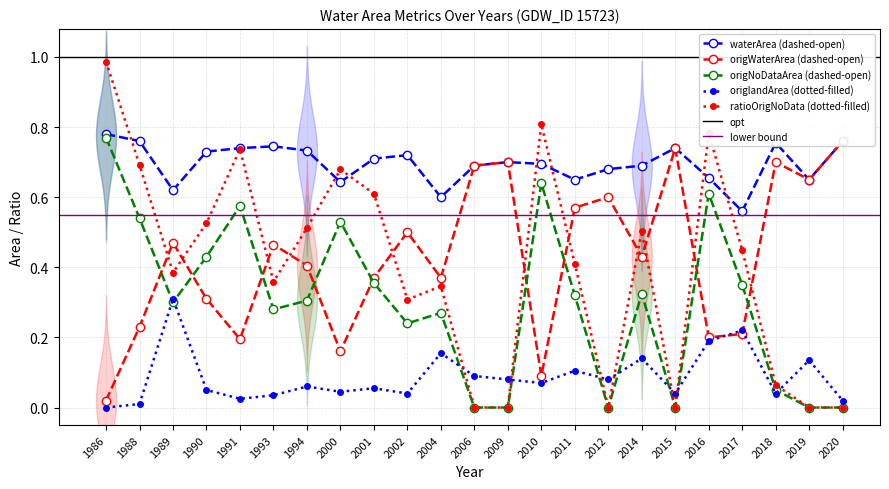

Is the value of origlandArea at 1993 greater than the value of origWaterArea at 1988?

No